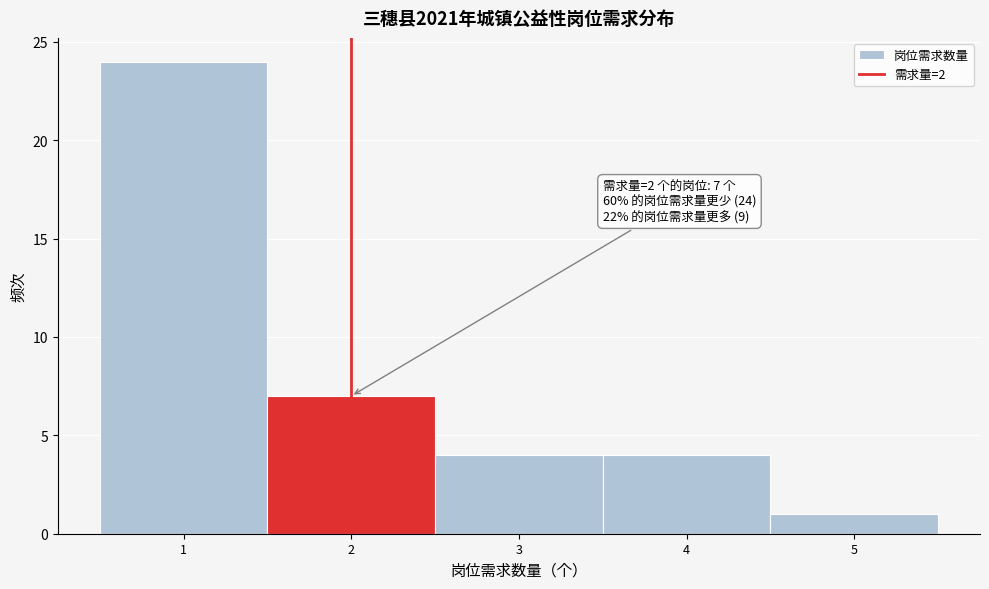

Over which range of the x-axis is the bar tallest?

0.5 to 1.5